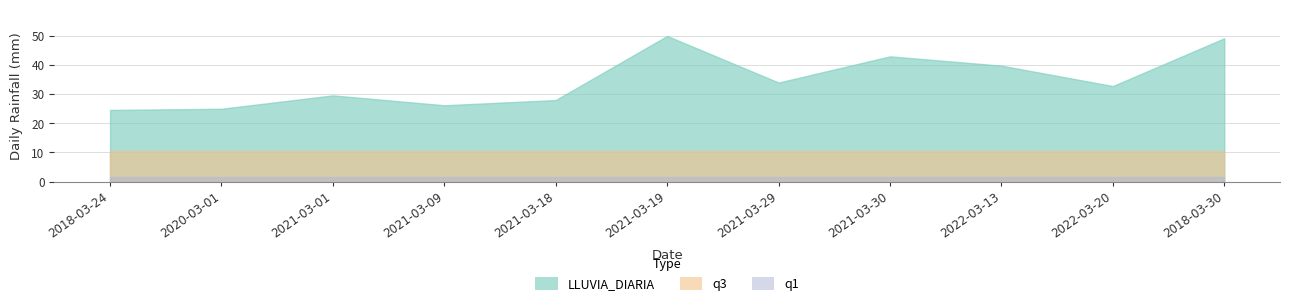

Where is q1 nearest to the value 1?

2018-03-24